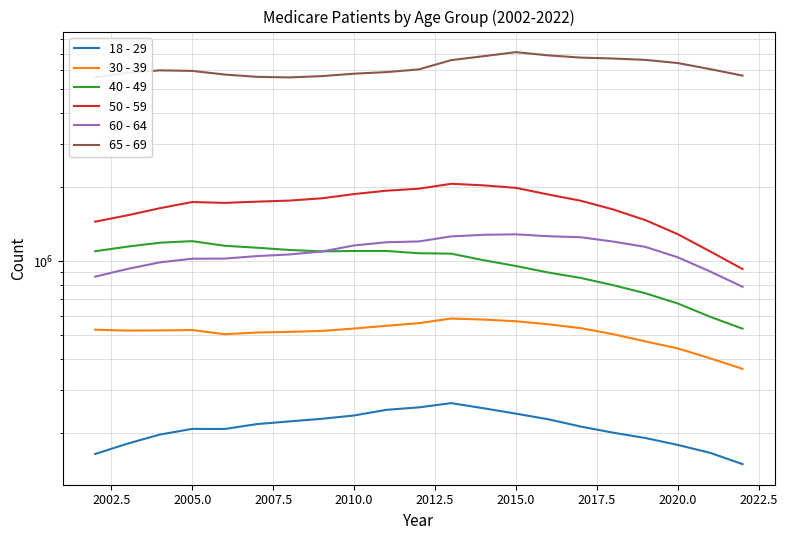

True or false: 60 - 64 and 50 - 59 cross at least once.

False